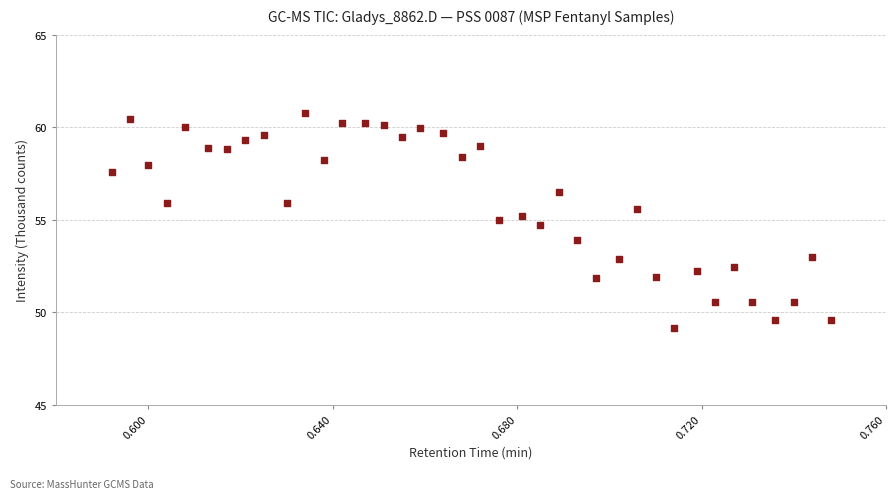

What is the range of Y values (max minus min)?

11.6